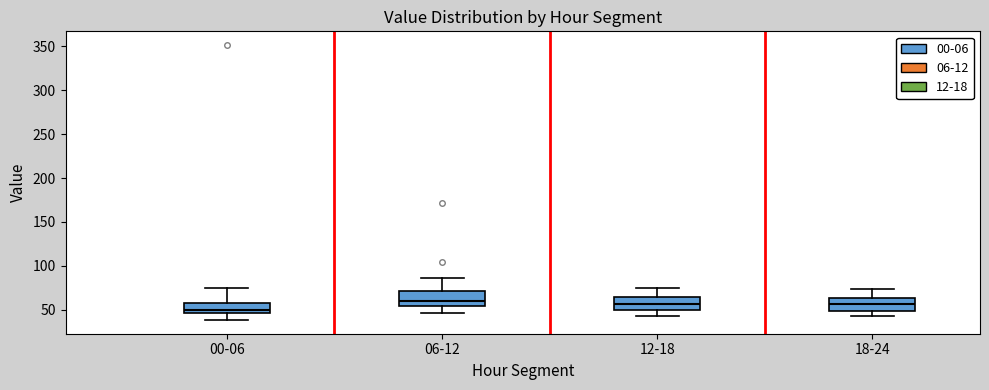

Where is the lower edge of the box for 00-06 on the y-axis? The values are not printed on the chart, so give them approximately, as read against the axis.

45